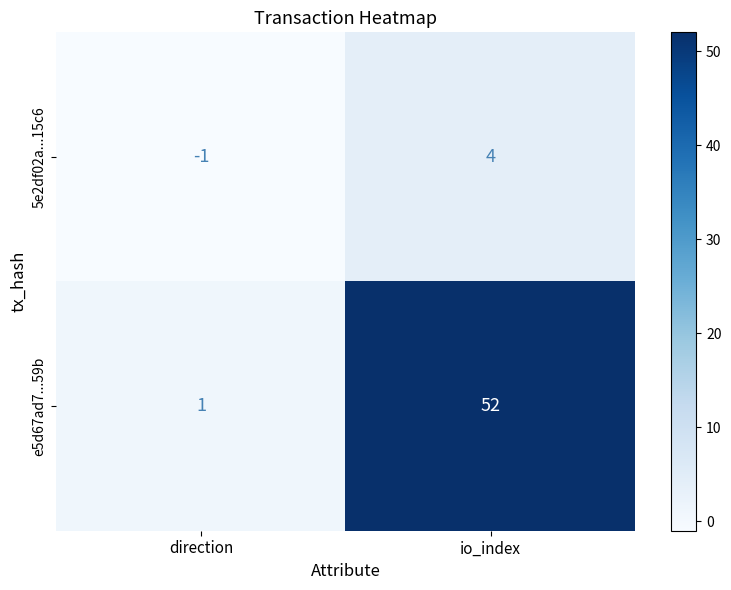

Rank the series at io_index from lowest to highest value.

5e2df02a...15c6, e5d67ad7...59b